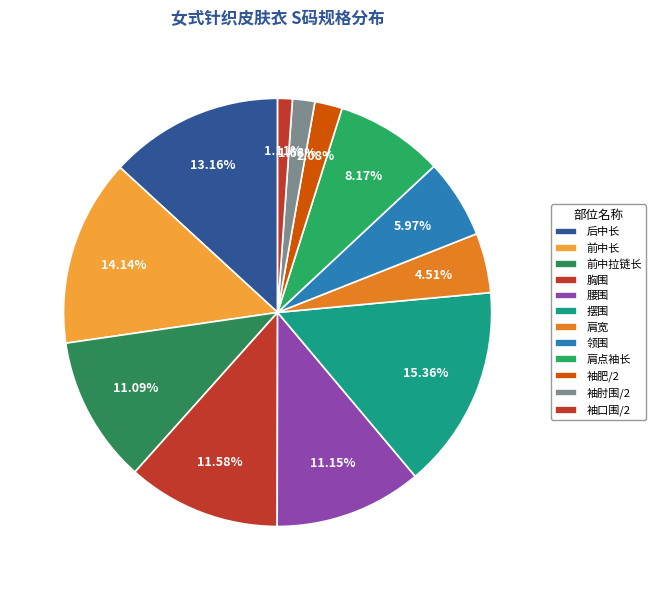

Does 袖肘围/2 account for over 50% of the chart?

No